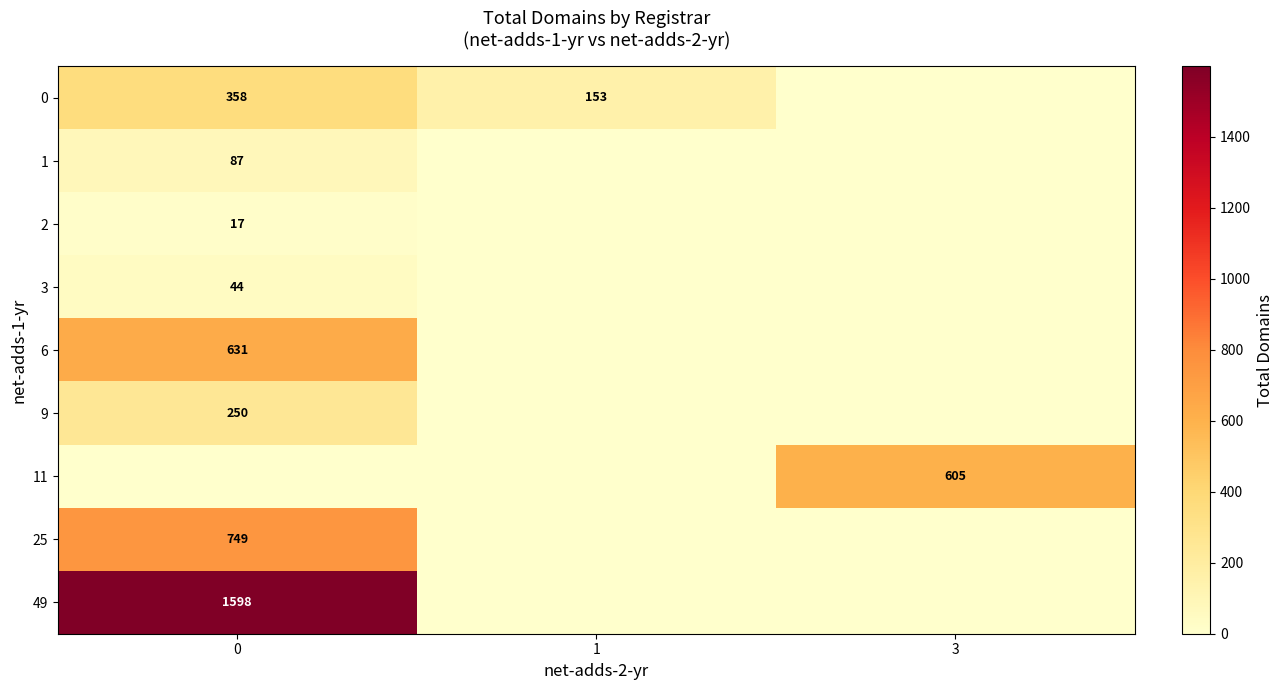

The value of 25 at 0 is 749. True or false?

True